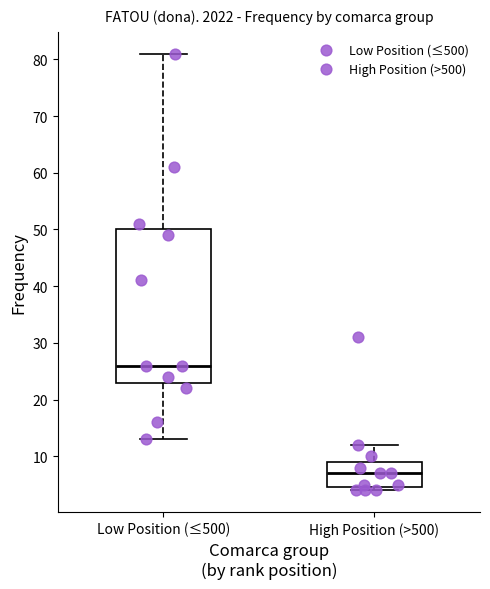

Which box has the highest median line?

Low Position (≤500)